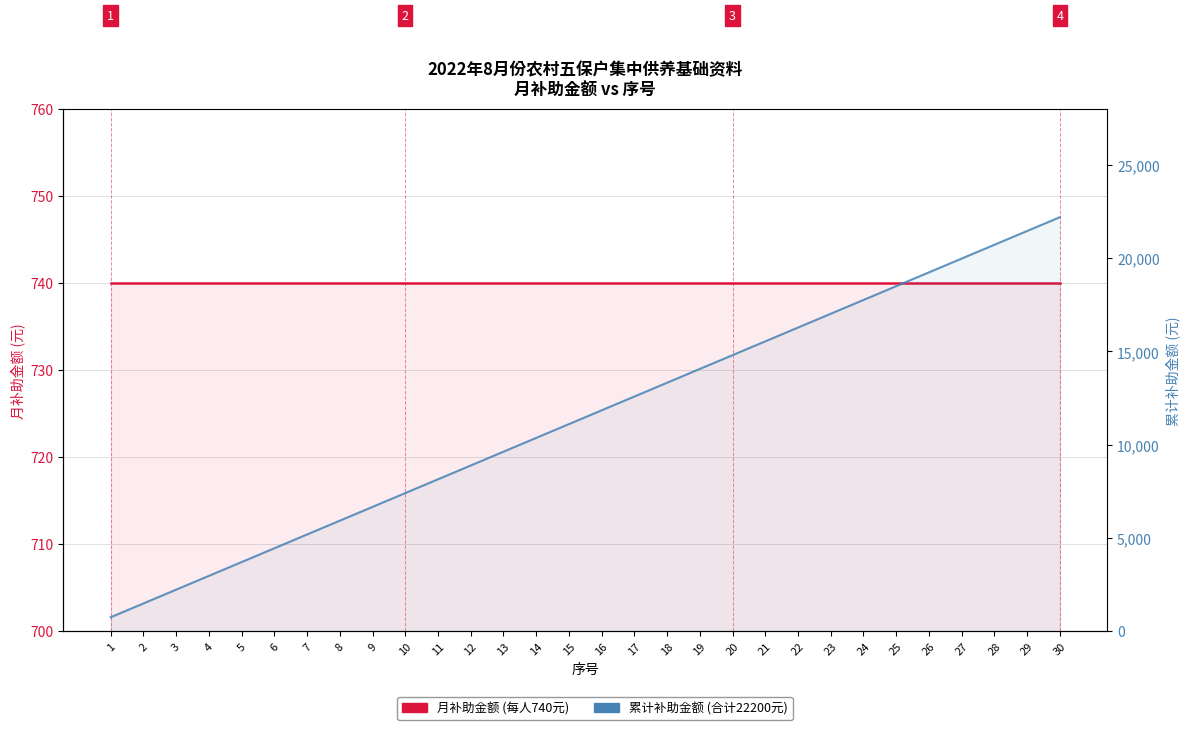

What is the total value across all series at 24?

18500